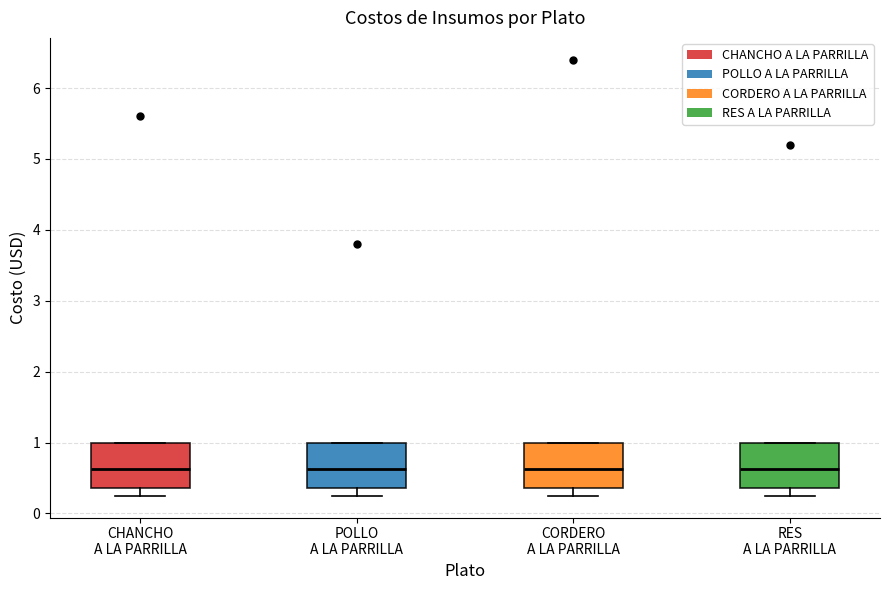

Reading left to right, read every box against the y-axis: the position of its median line, the range the box covers, and the ends of its whiskers. The values are not printed on the chart, so give them approximately, as read against the axis.

CHANCHO A LA PARRILLA: median 0.6, box 0.4 to 1.0, whiskers 0.3 to 1.0
POLLO A LA PARRILLA: median 0.6, box 0.4 to 1.0, whiskers 0.3 to 1.0
CORDERO A LA PARRILLA: median 0.6, box 0.4 to 1.0, whiskers 0.3 to 1.0
RES A LA PARRILLA: median 0.6, box 0.4 to 1.0, whiskers 0.3 to 1.0